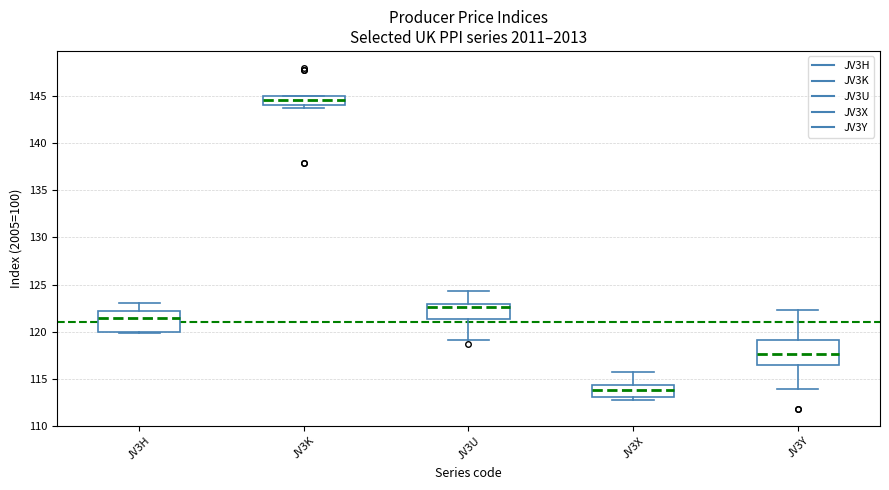

Which box has the lowest median line?

JV3X